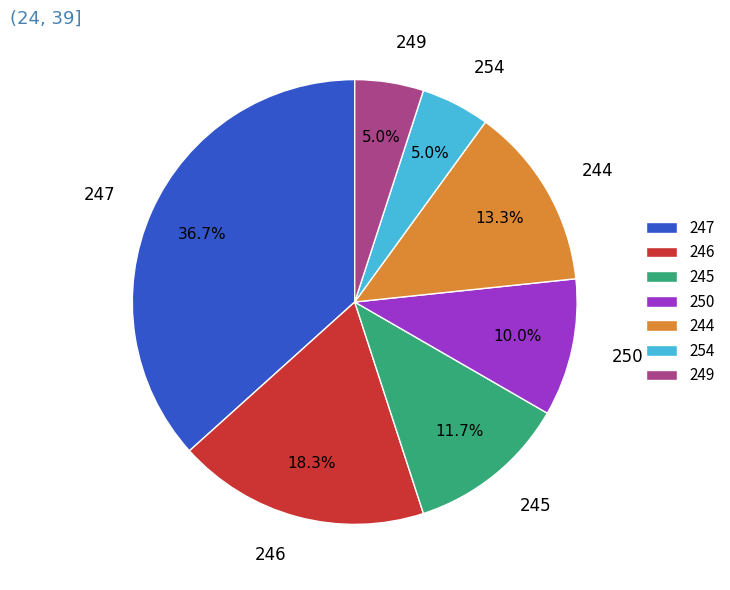

How many segments does this pie chart have?

7